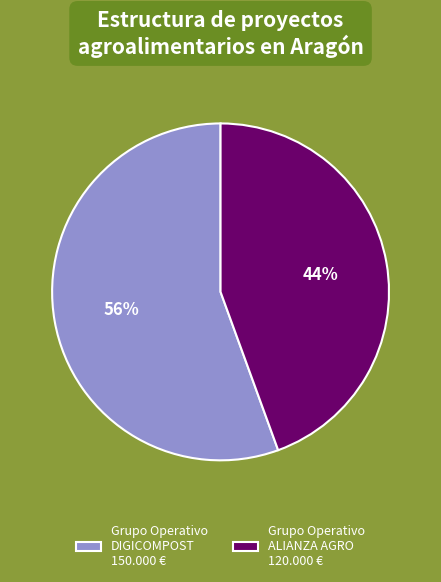

To the nearest percent, what is the average slice percentage?

50%